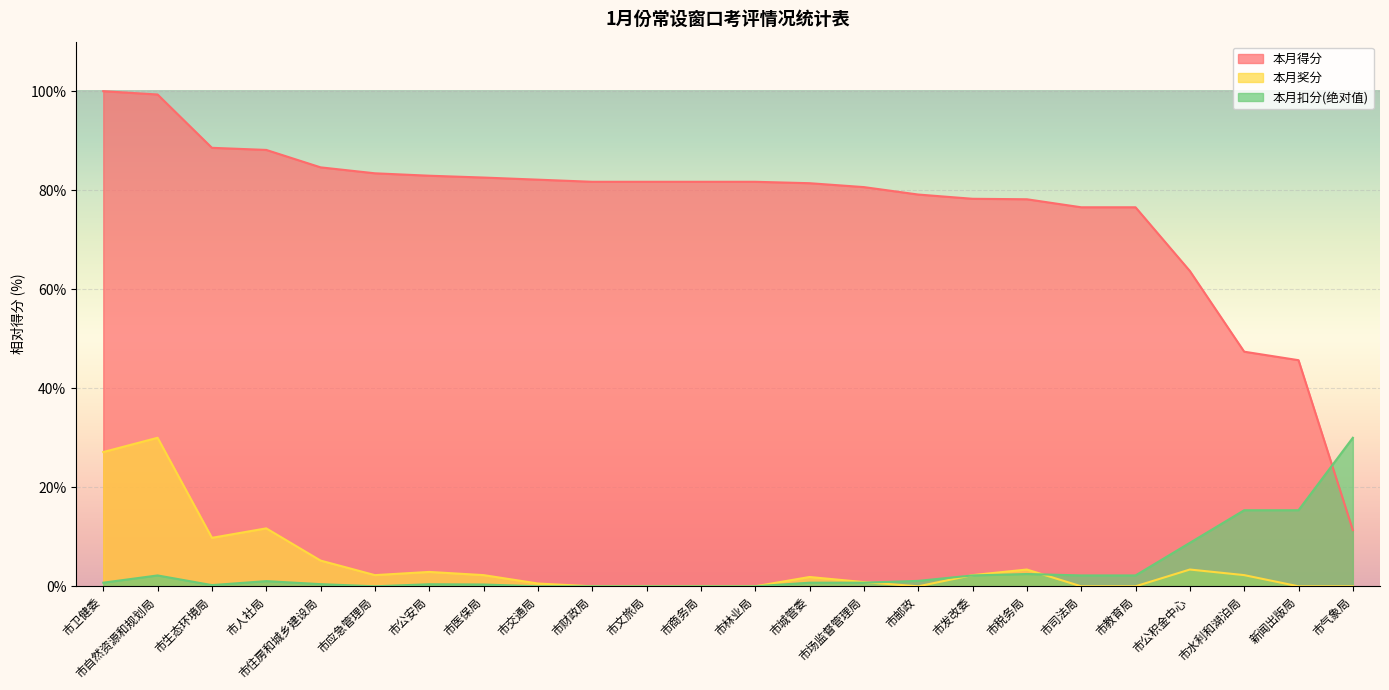

True or false: 本月扣分 has more than 2 interior local peaks.

True